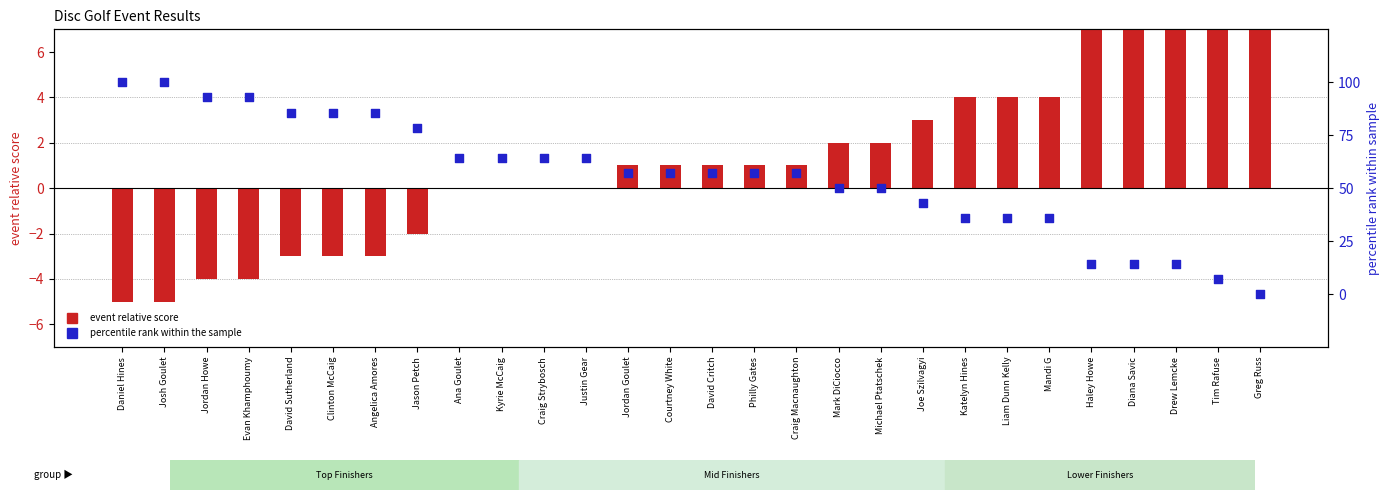

Is the value of percentile rank at Drew Lemcke greater than the value of event relative score at Greg Russ?

Yes